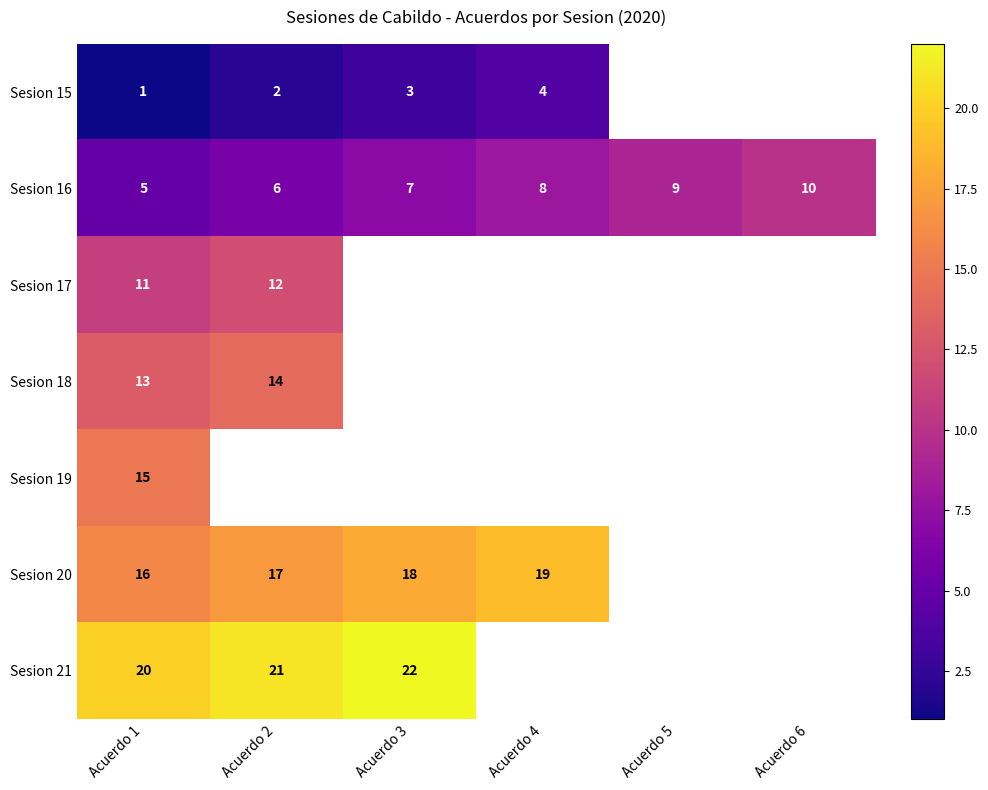

At which category is the sum across all series the highest?

Acuerdo 1